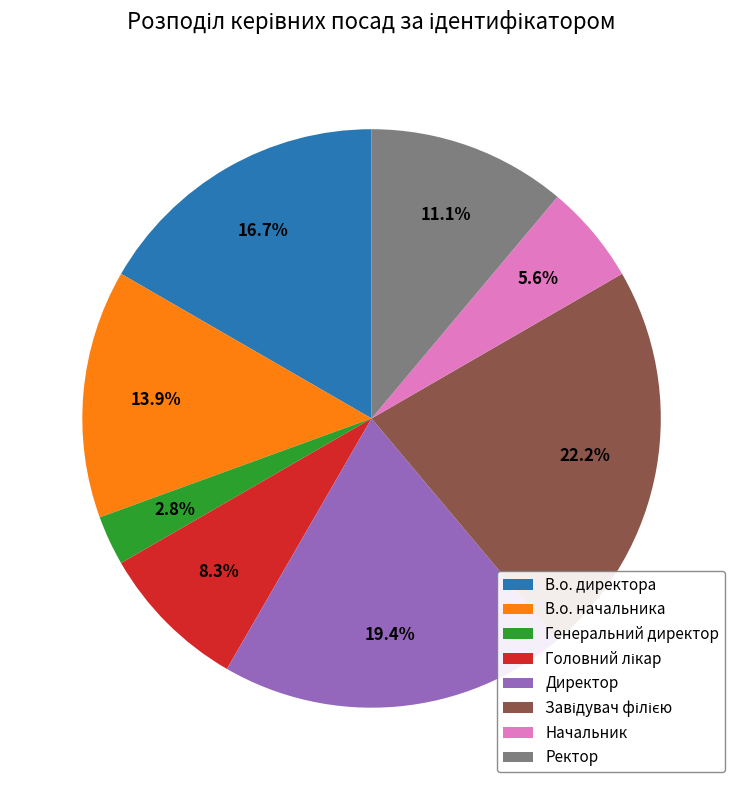

How many segments does this pie chart have?

8